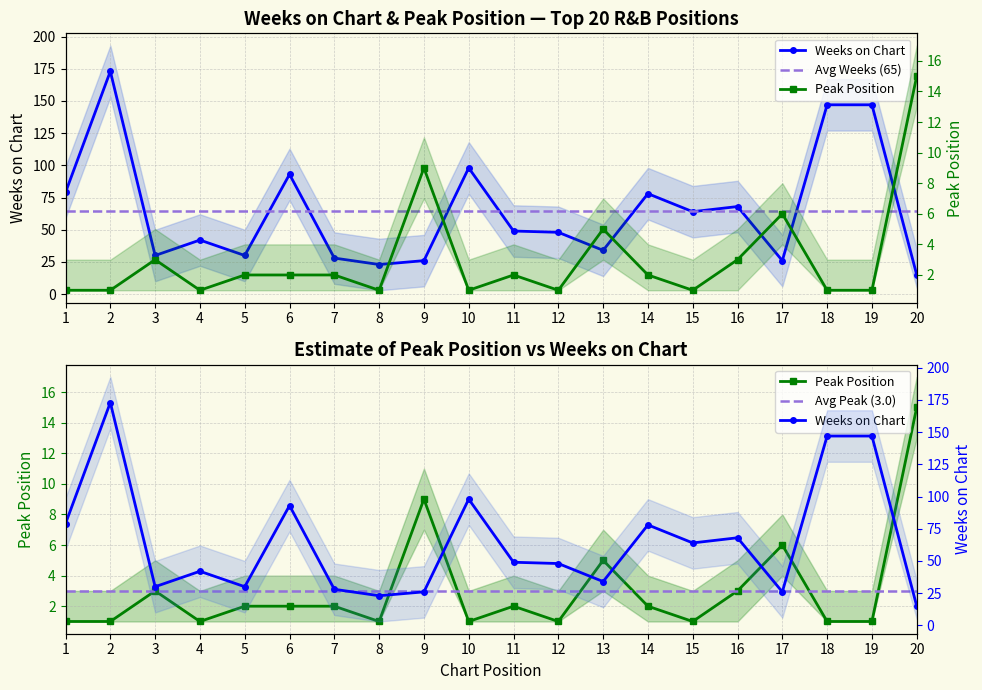

At 20, list the series in order from smallest to largest.

Weeks on Chart, Peak Position